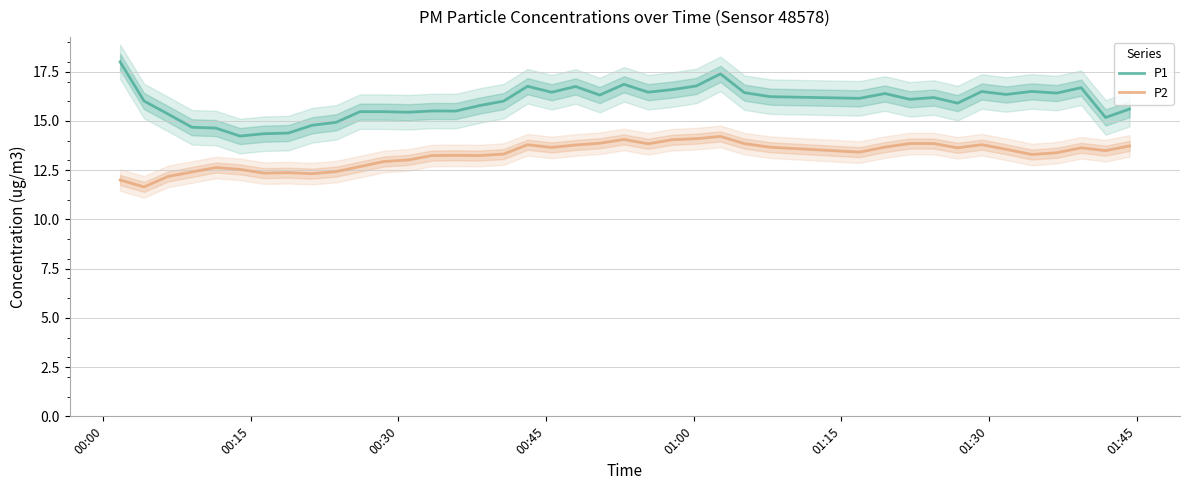

What is the difference between the maximum and minimum values in the P2 series?

2.6